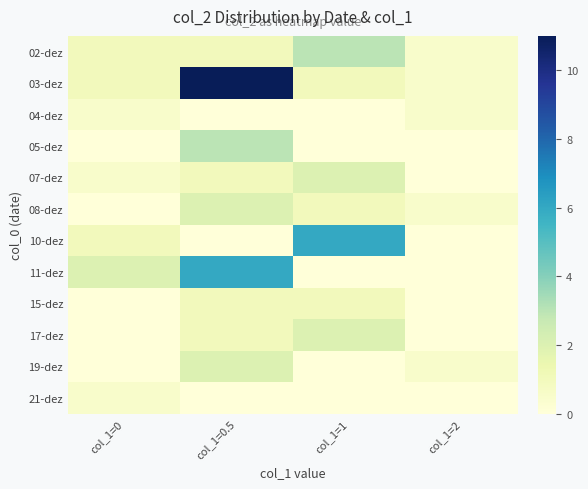

Which series changed the most between col_1=0 and col_1=2?

11-dez